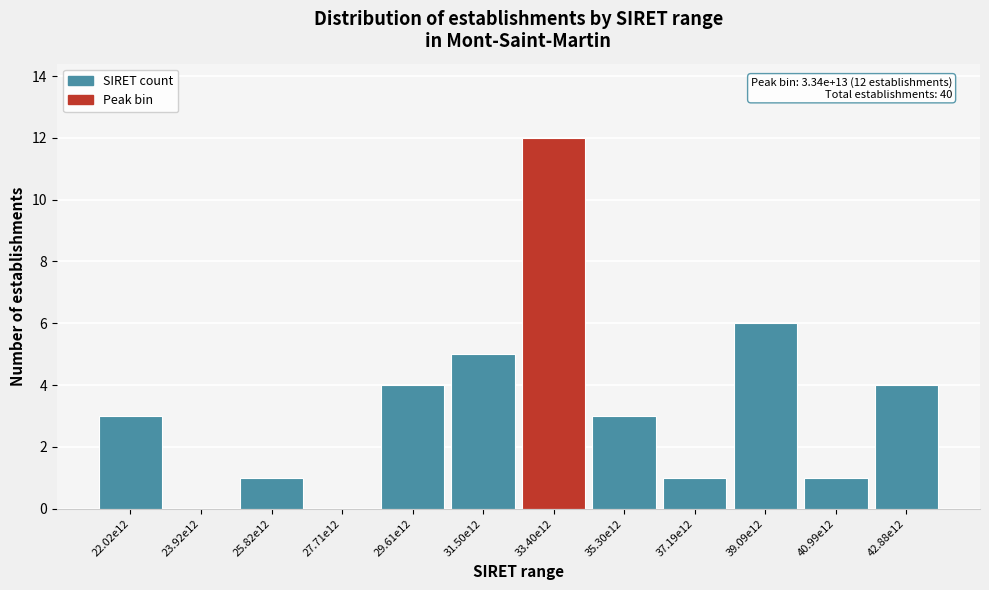

The value at 31.50e12 is 2. True or false?

False